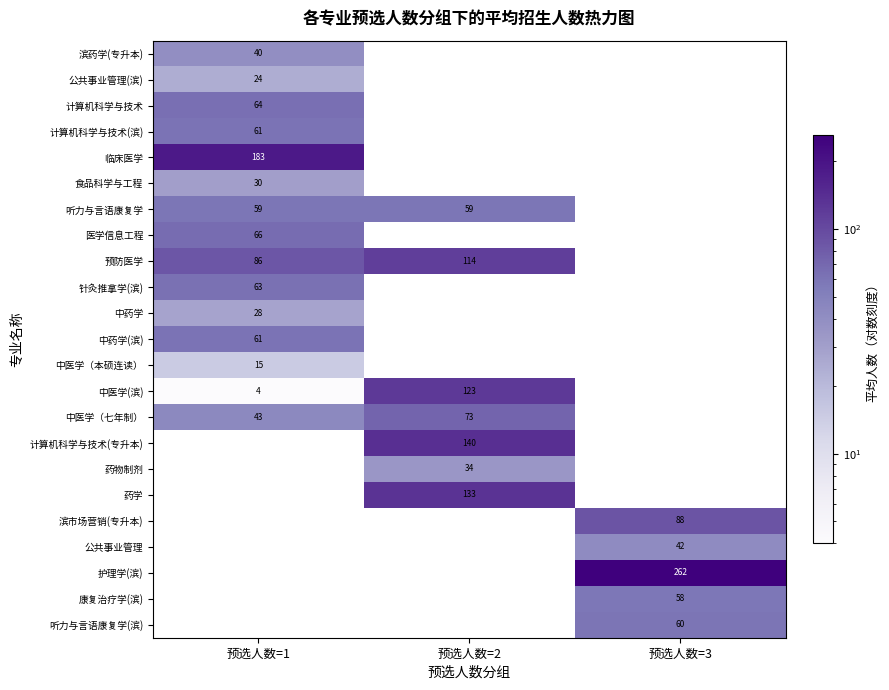

What is the maximum value shown in the chart?

262.0